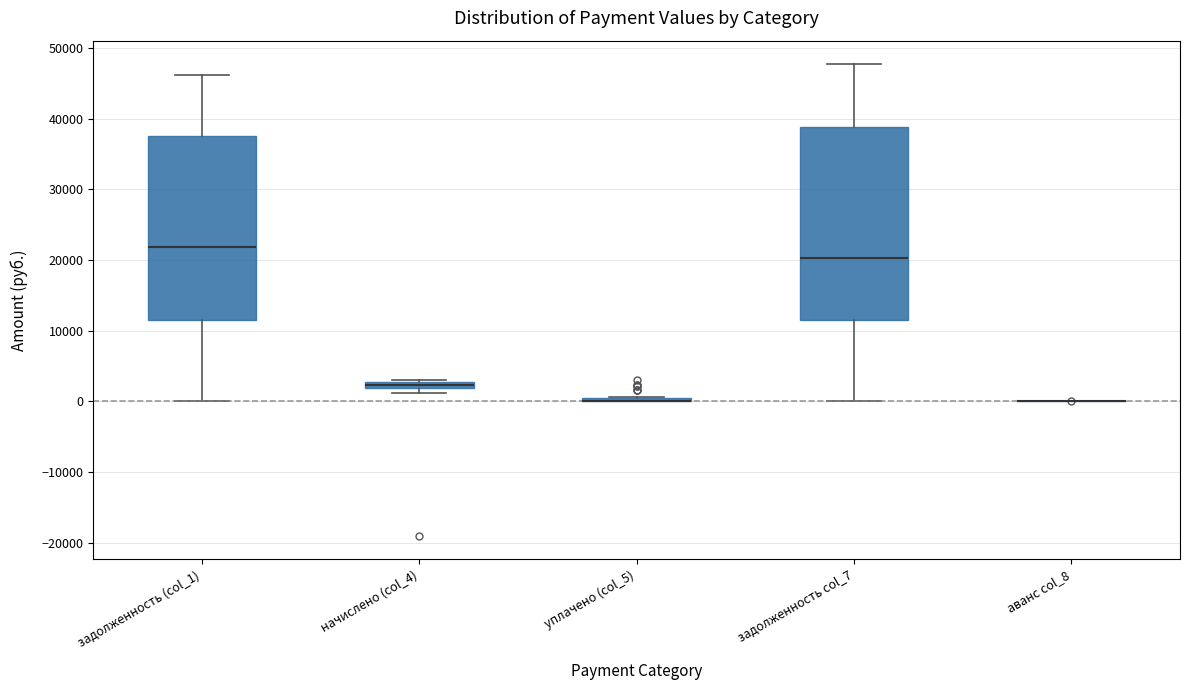

Where is the upper edge of the box for начислено (col_4) on the y-axis? The values are not printed on the chart, so give them approximately, as read against the axis.

3000